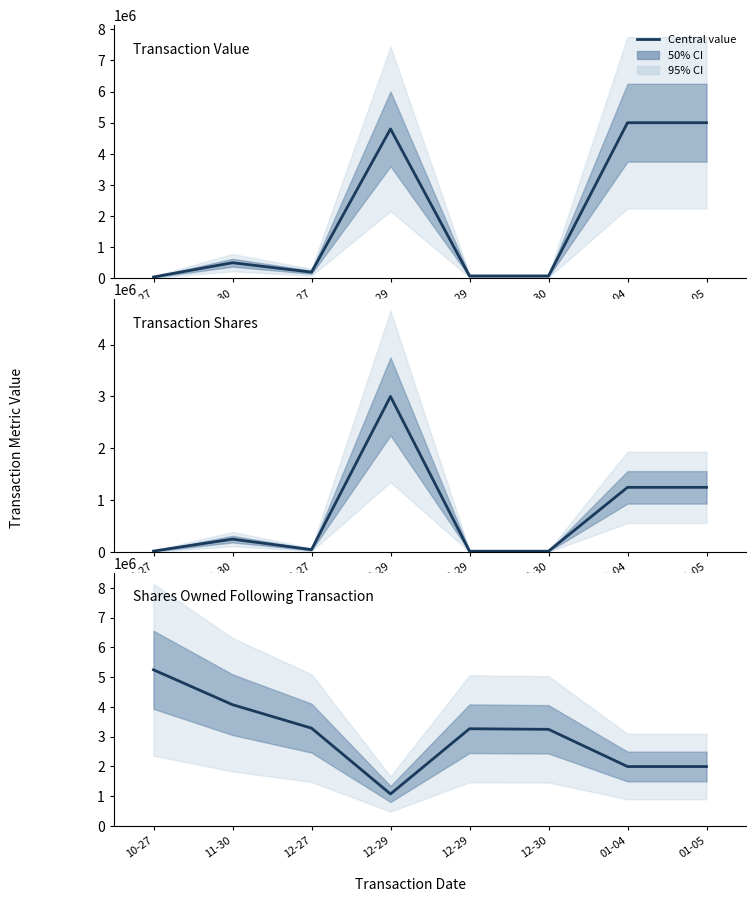

Which series has the largest range (max minus min)?

Transaction Value